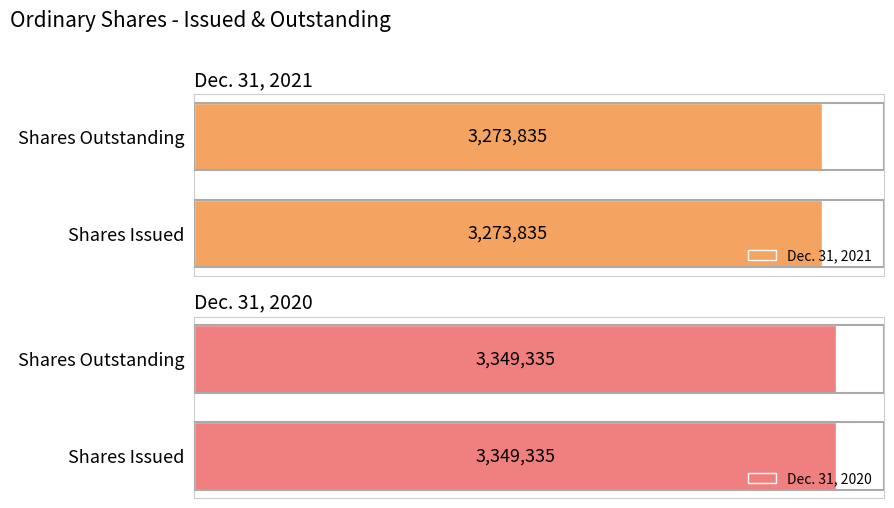

Which has a higher value, Shares Issued or Shares Outstanding?

Shares Issued